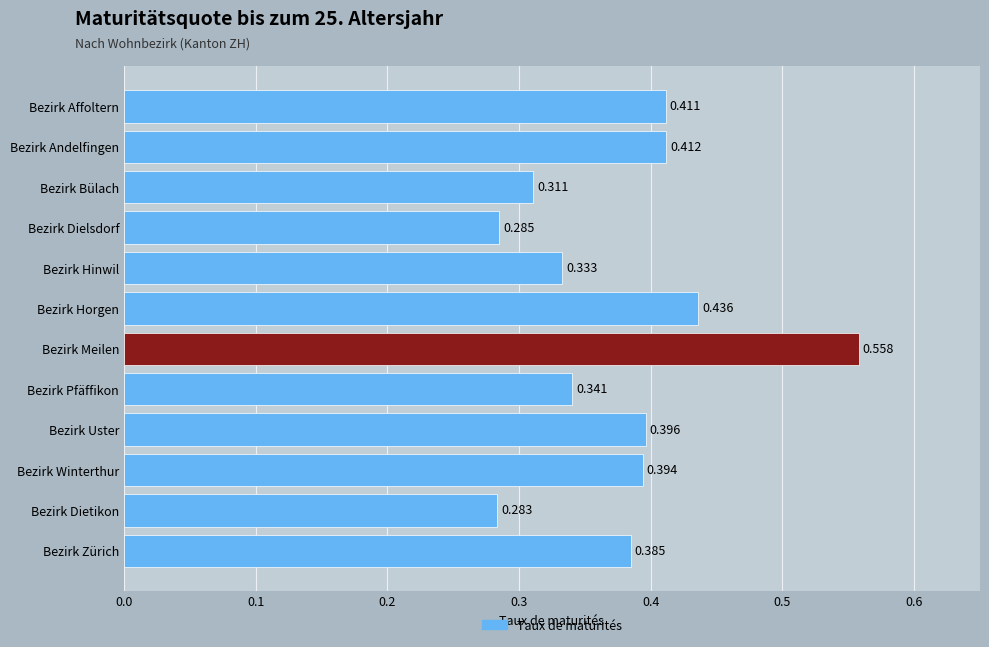

How many series are shown in this chart?

1